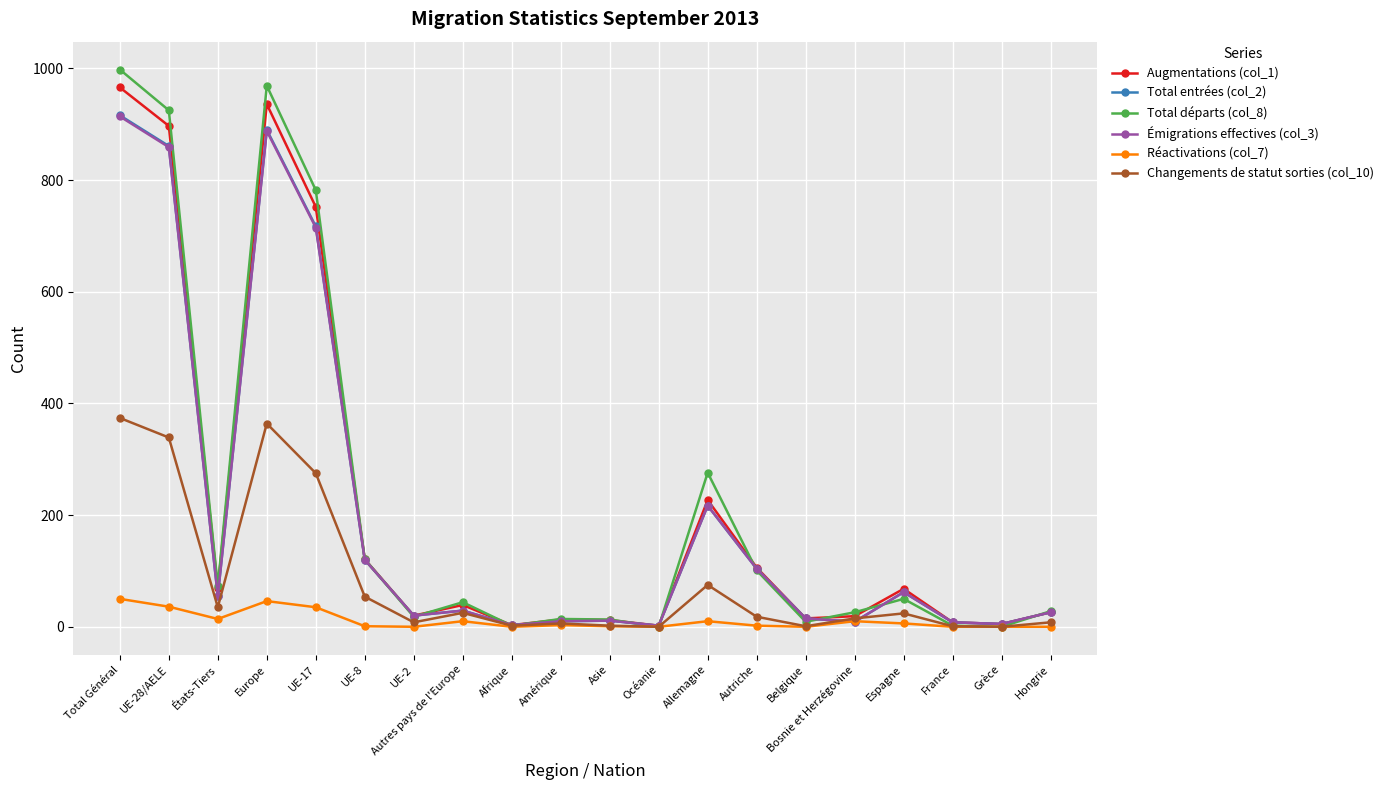

At which label does Augmentations (col_1) reach its peak?

Total Général